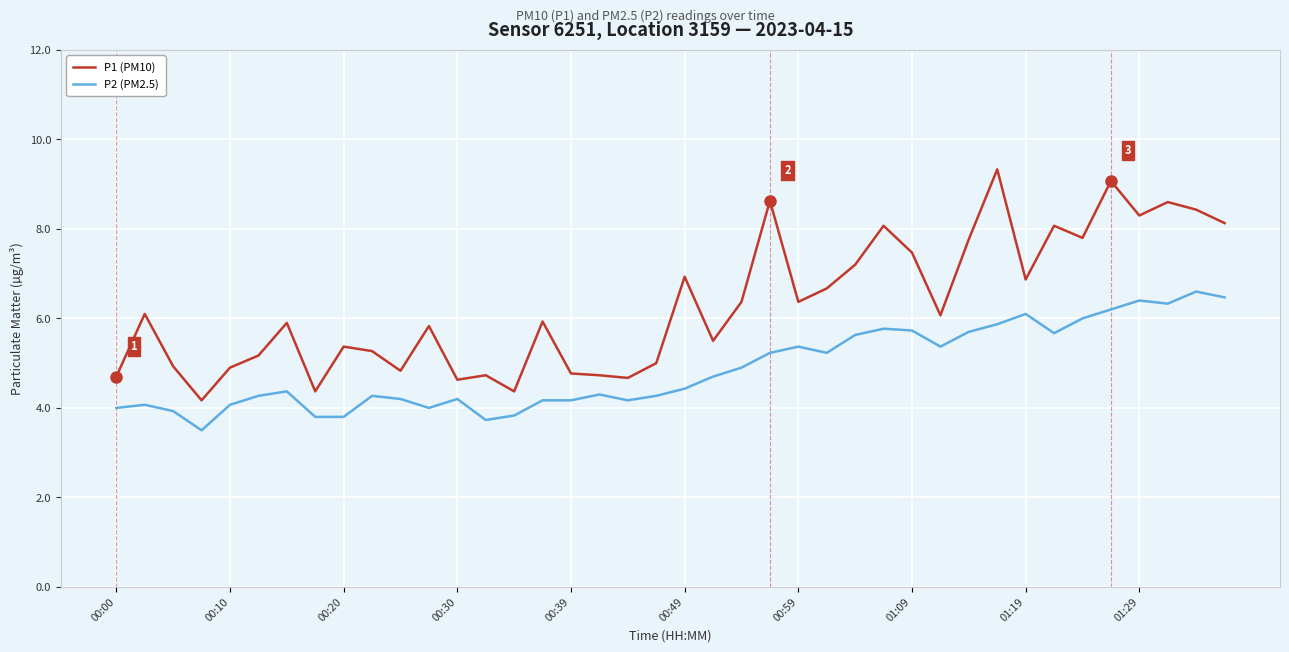

How many lines are shown in the chart?

2